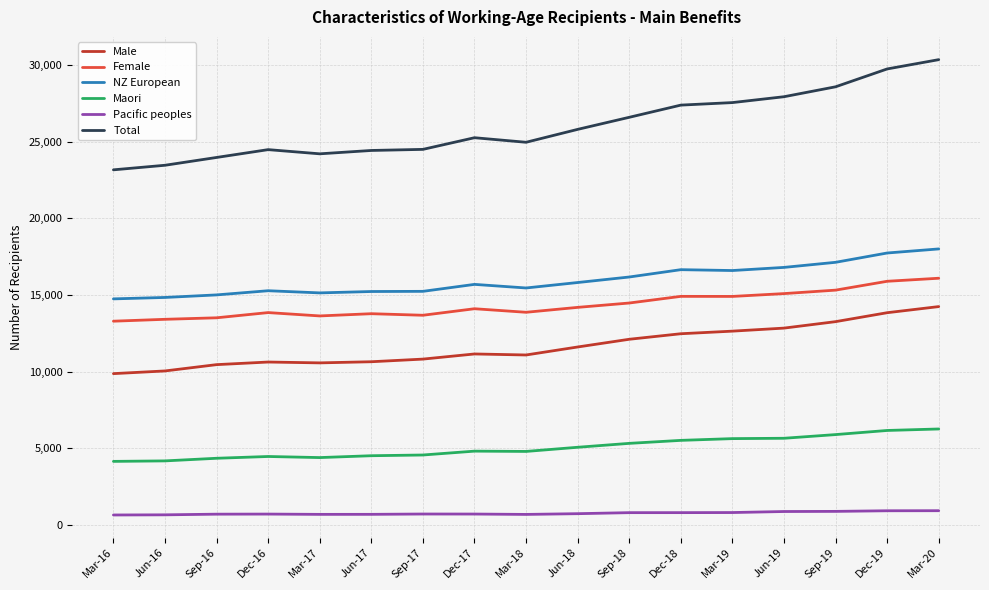

Rank the series by their maximum value, from highest to lowest.

Total, NZ European, Female, Male, Maori, Pacific peoples